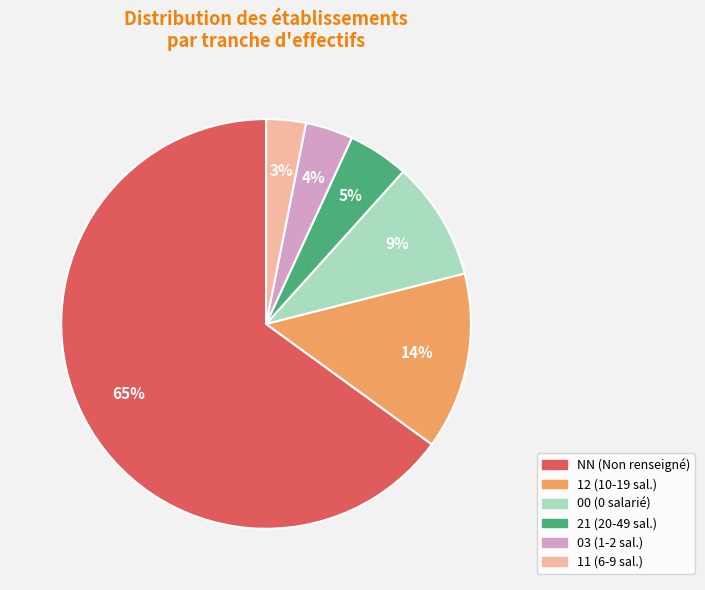

Count the number of slices in the pie.

6